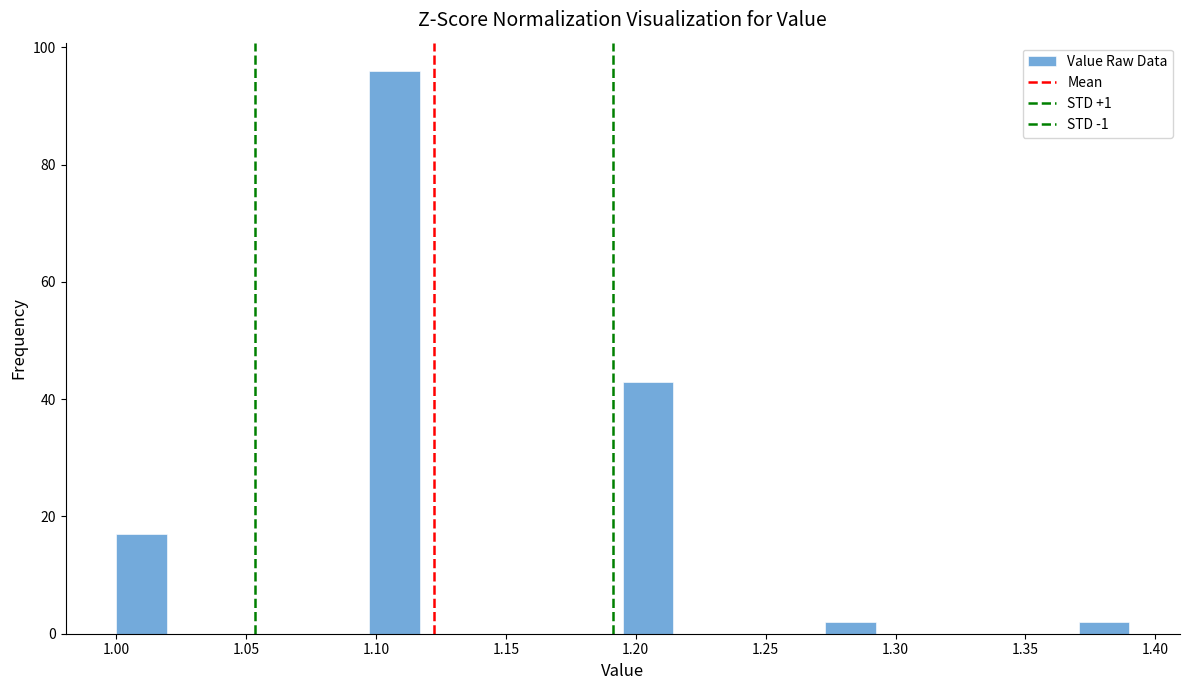

Read against the x-axis, roughly where is the centre of the tallest bar?

1.105